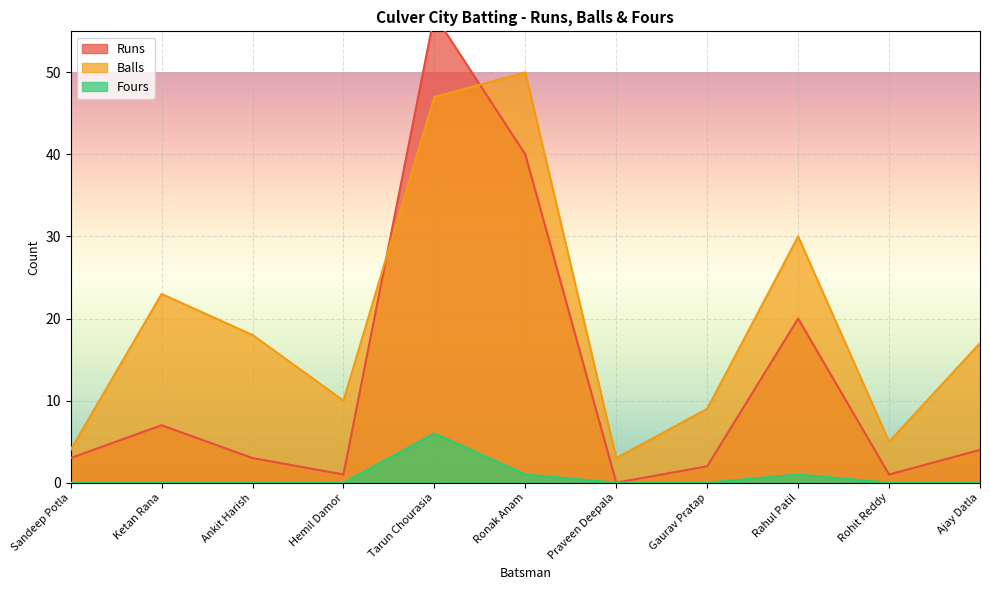

True or false: Balls and Runs cross at least once.

True